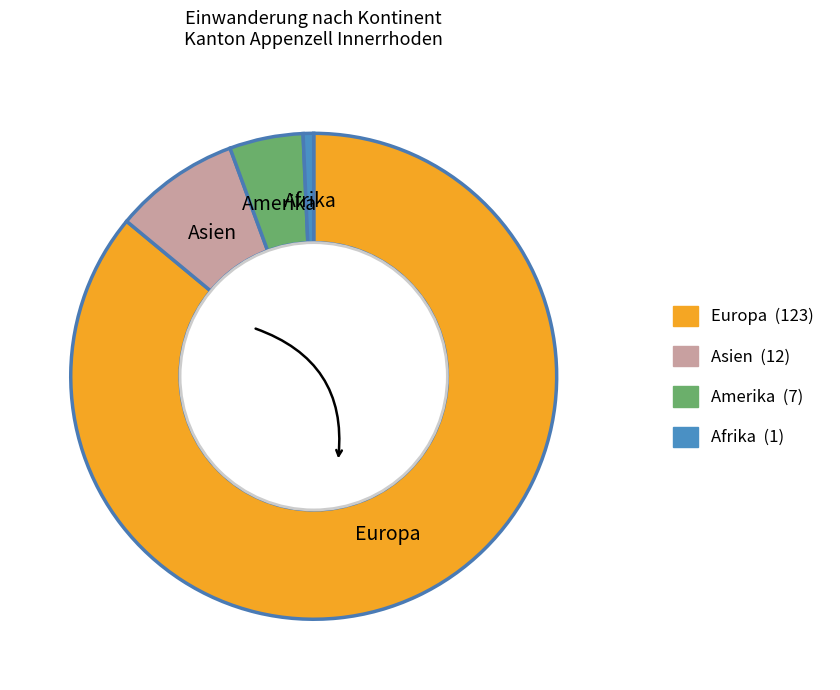

Count the number of slices in the pie.

4